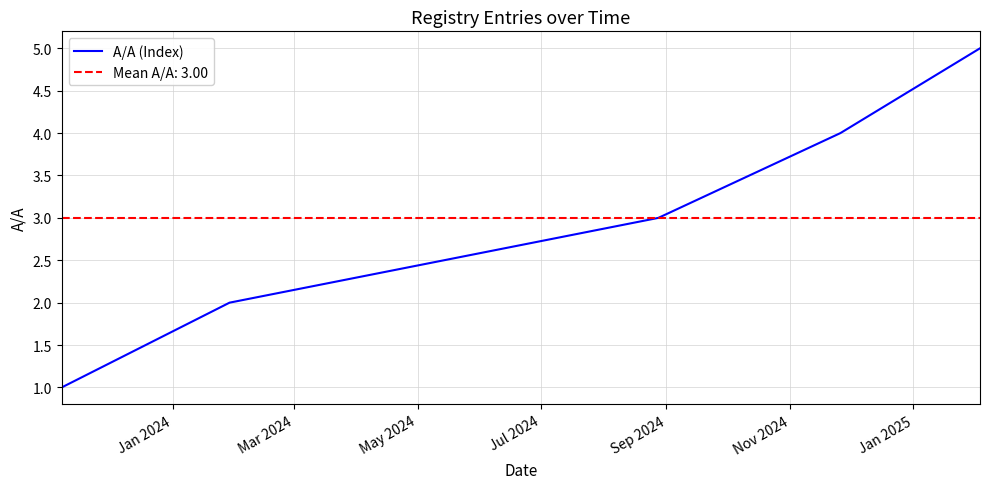

Does the chart display data point markers on the line(s)?

No